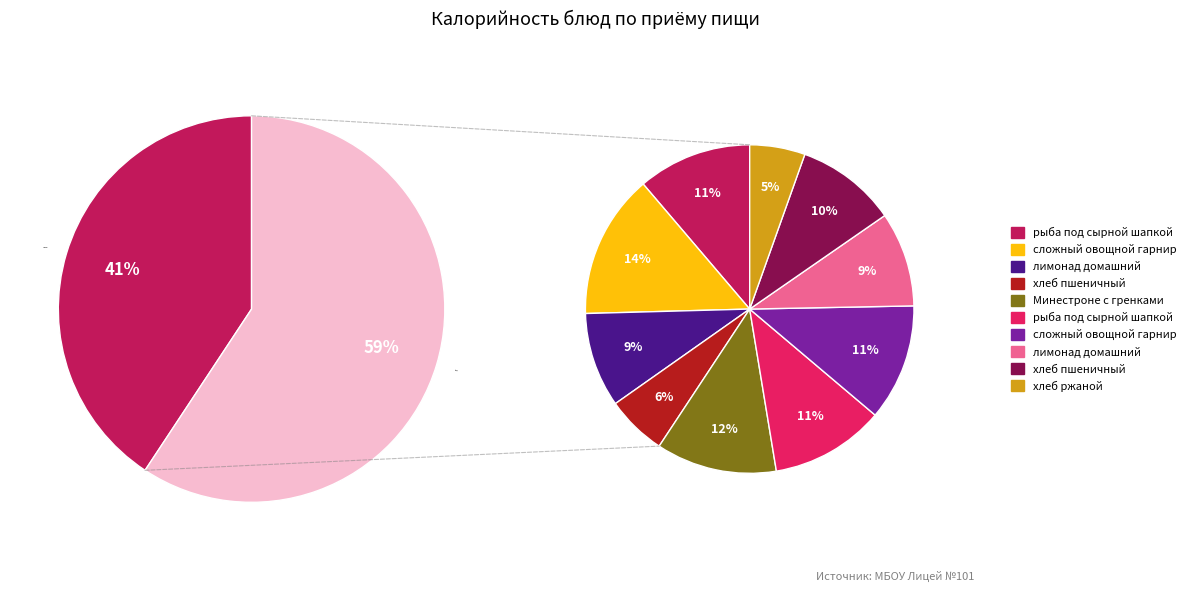

What is the smallest slice in the pie chart?

хлеб ржаной